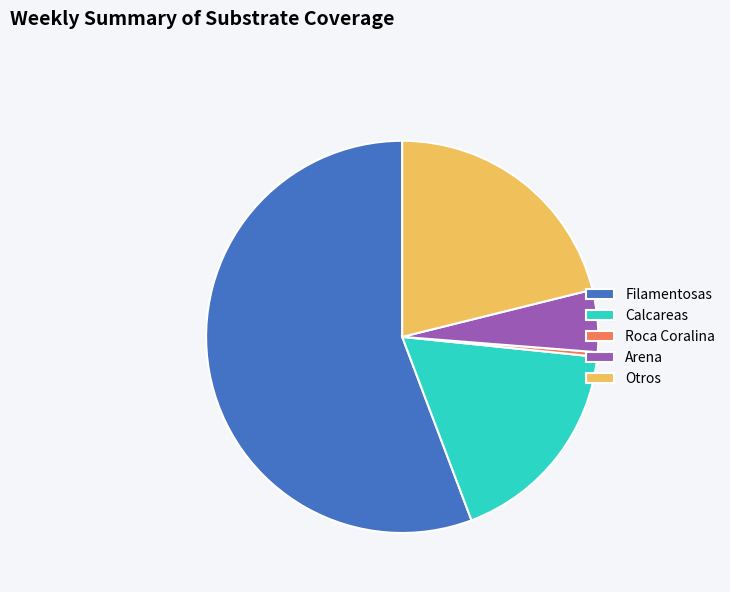

What is the largest slice in the pie chart?

Filamentosas